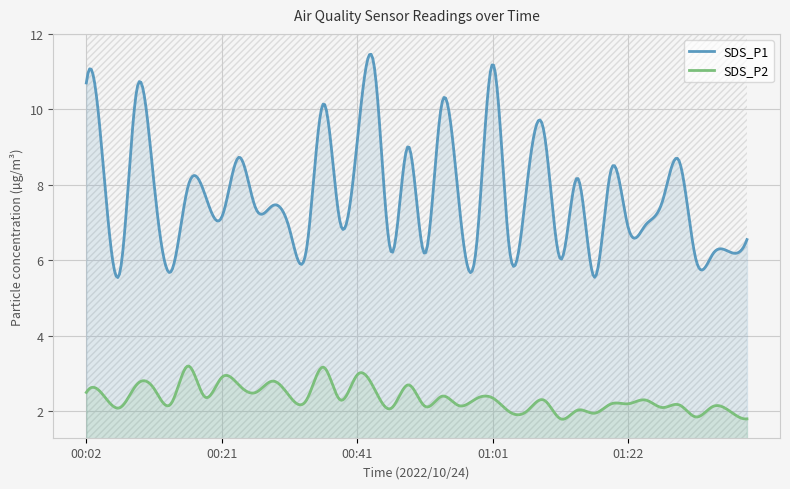

True or false: SDS_P1 and SDS_P2 cross at least once.

False